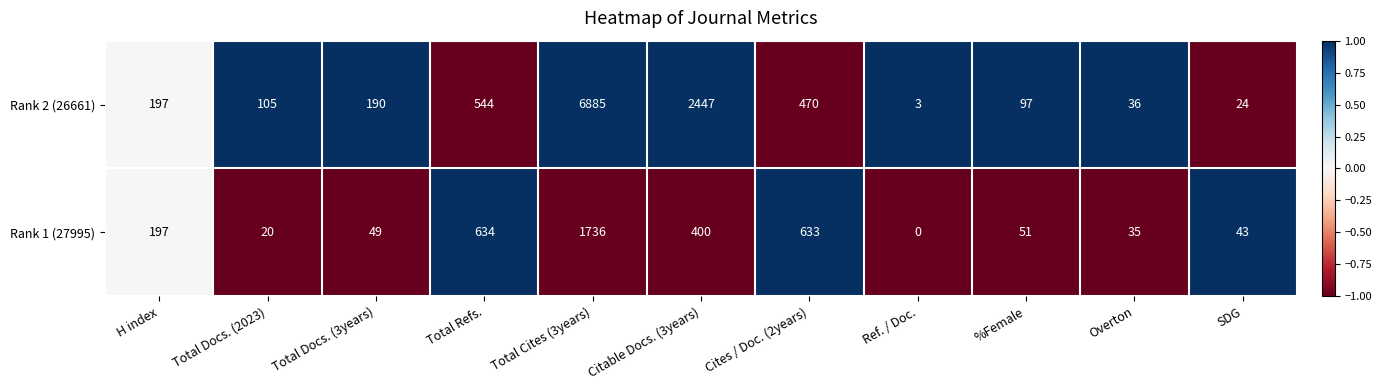

How many data points does each series have?

11